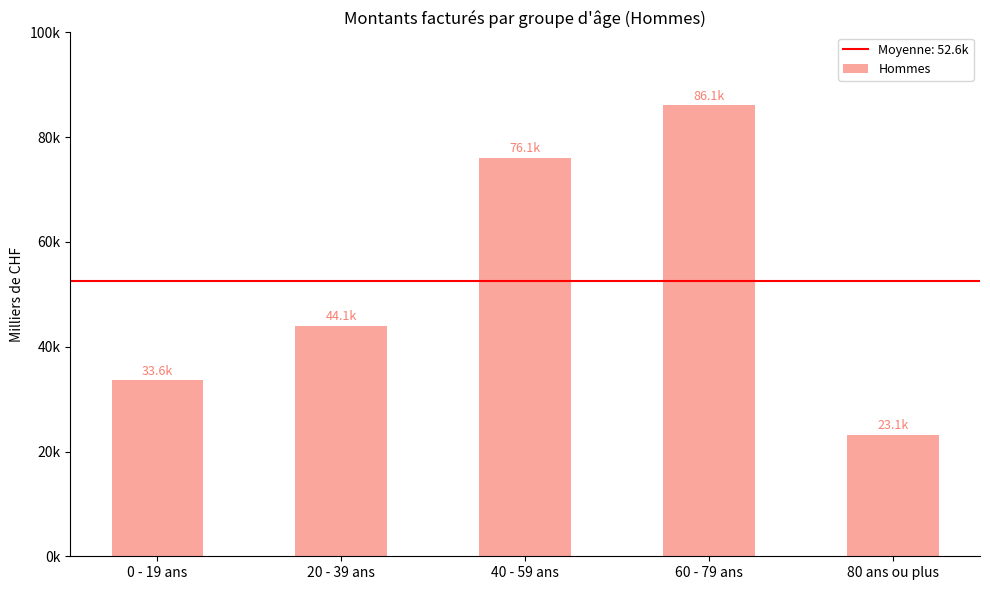

Are the bars horizontal?

No